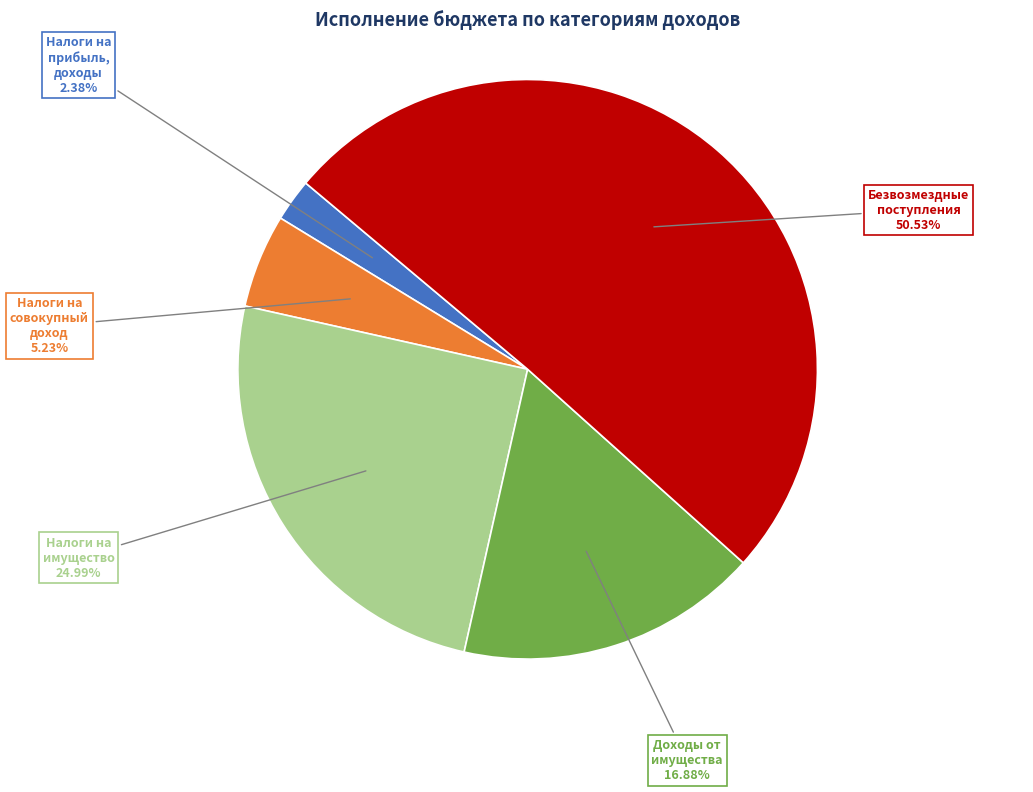

Combined, do Налоги на имущество and Налоги на прибыль, доходы account for over 50%?

No